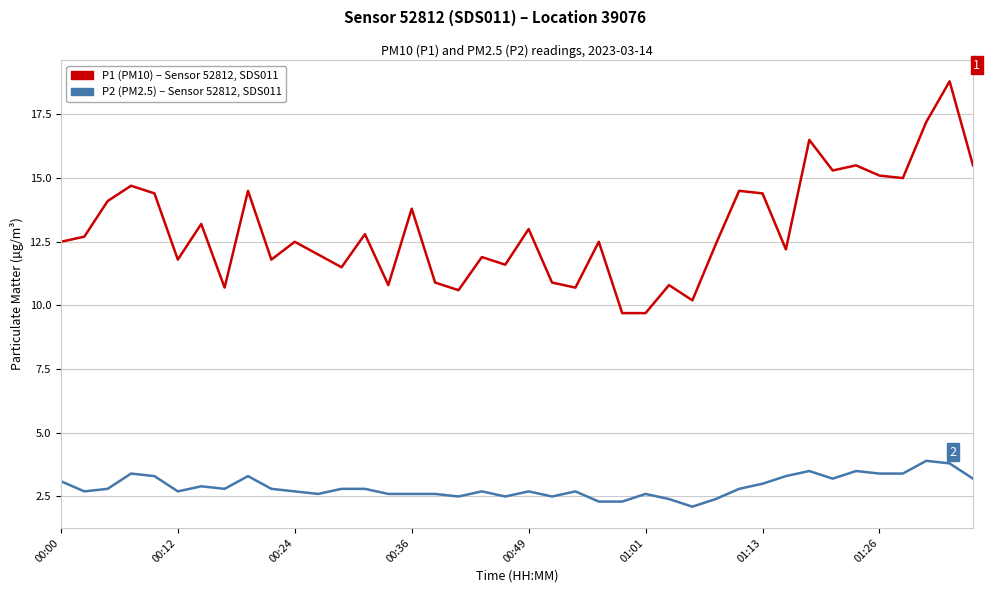

What is the minimum value shown in the chart?

2.1